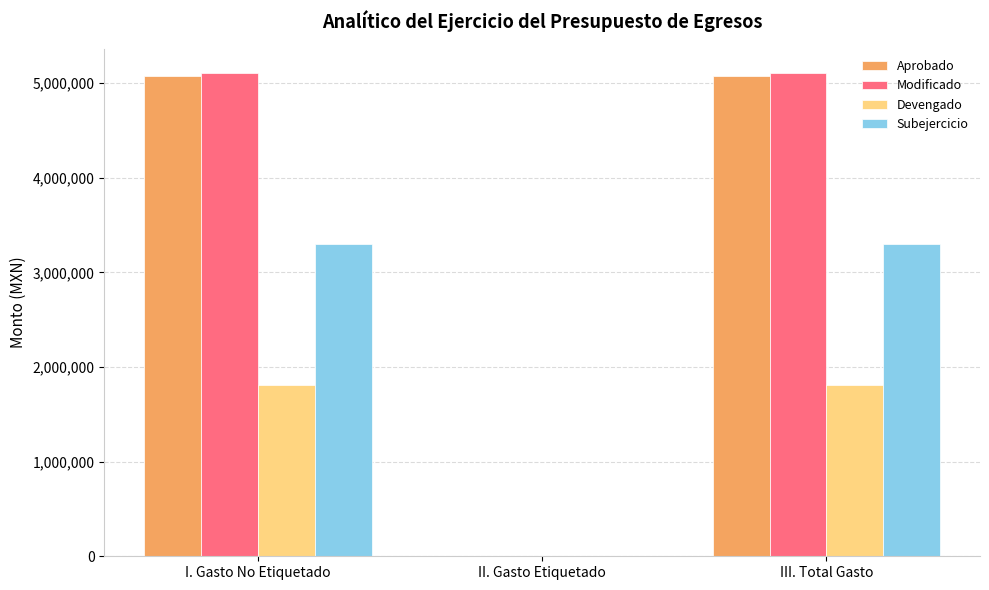

Is the value of Devengado at II. Gasto Etiquetado greater than the value of Aprobado at III. Total Gasto?

No